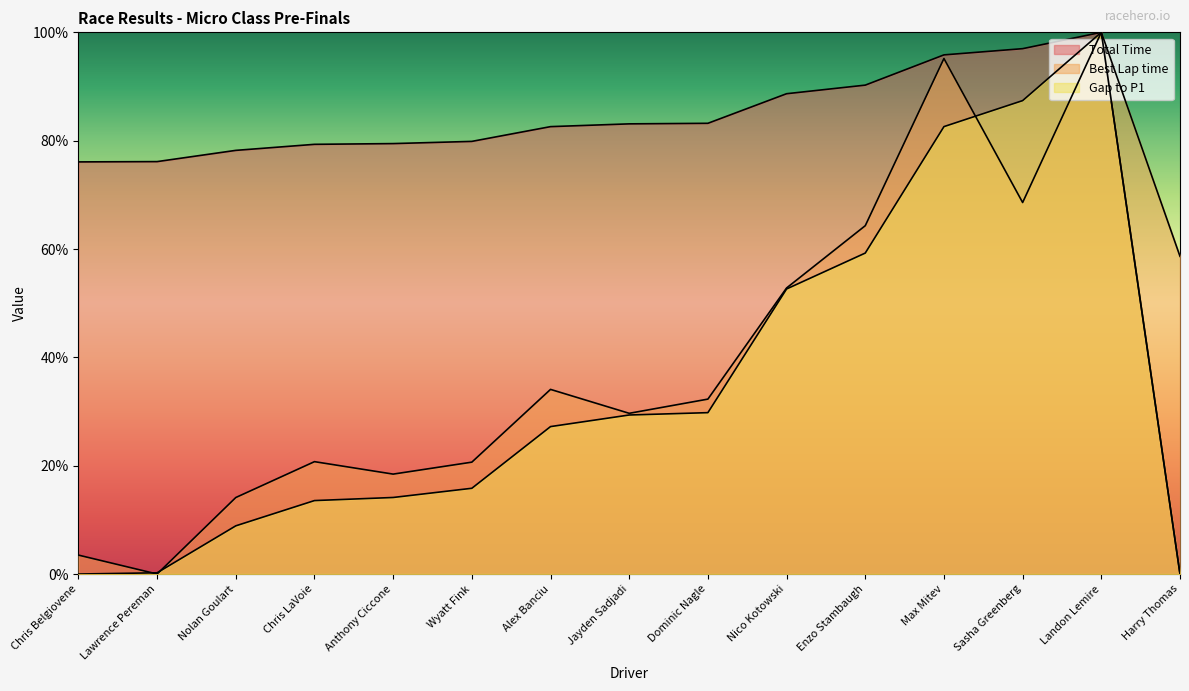

Is it true that Total Time equals 48.0 at Enzo Stambaugh?

False